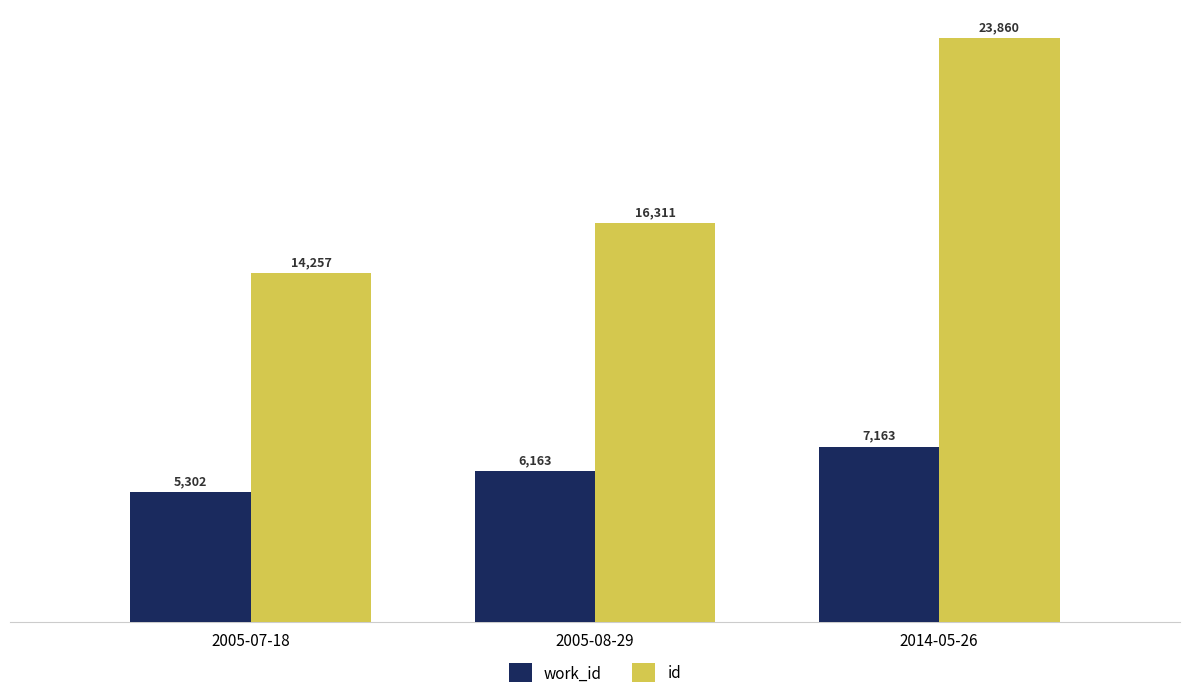

Reading left to right, list all the values displayed in this chart.

work_id: 2005-07-18=5302	2005-08-29=6163	2014-05-26=7163
id: 2005-07-18=14257	2005-08-29=16311	2014-05-26=23860